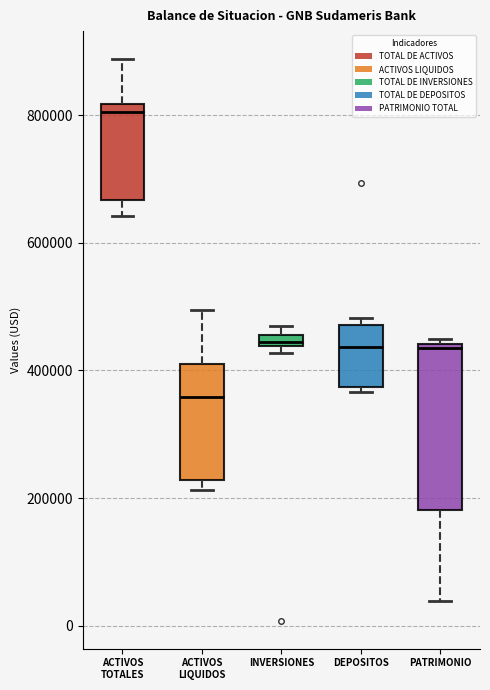

Which box is the tallest, from its lower edge to its upper edge?

PATRIMONIO